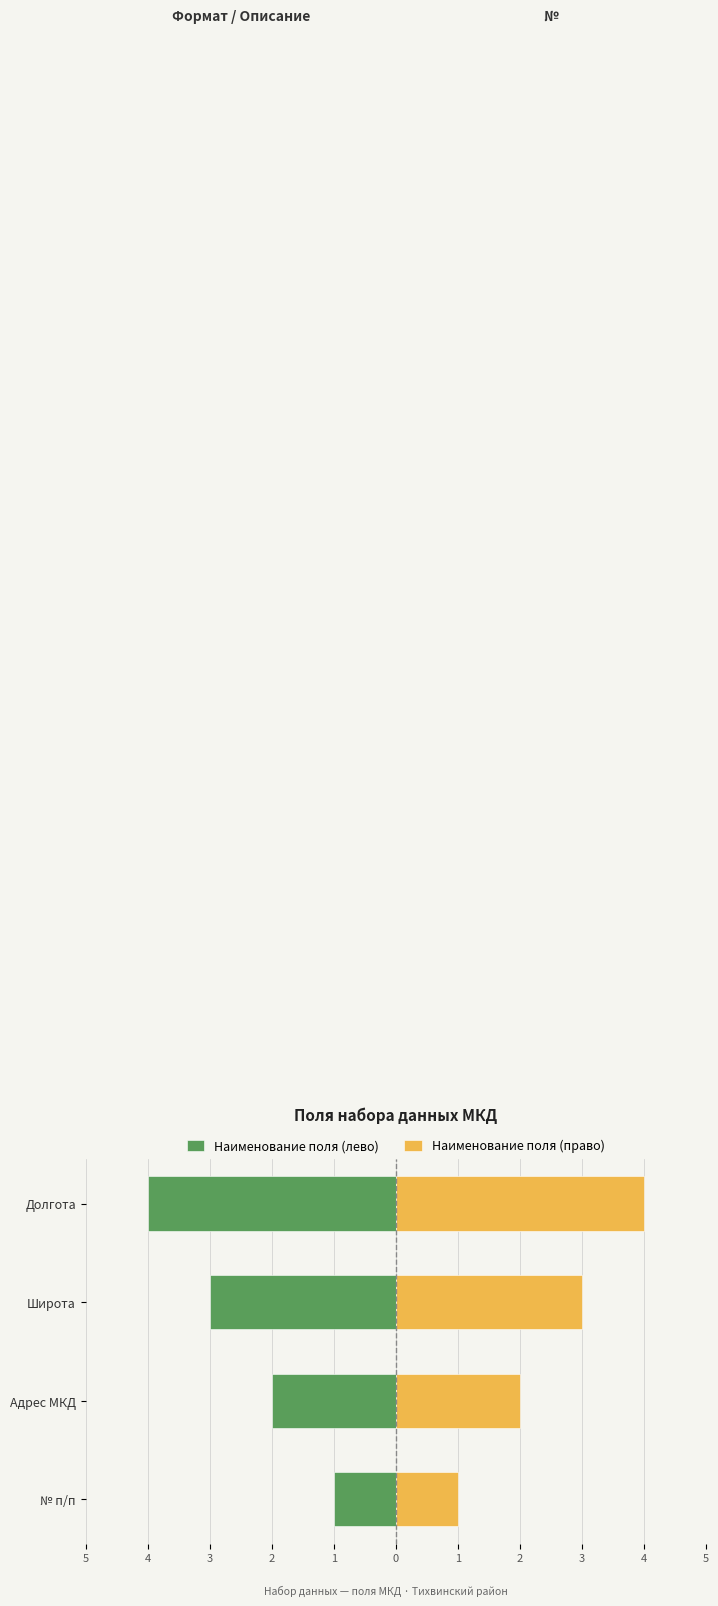

List the series in order of their overall mean, highest first.

Наименование поля (право), Наименование поля (лево)